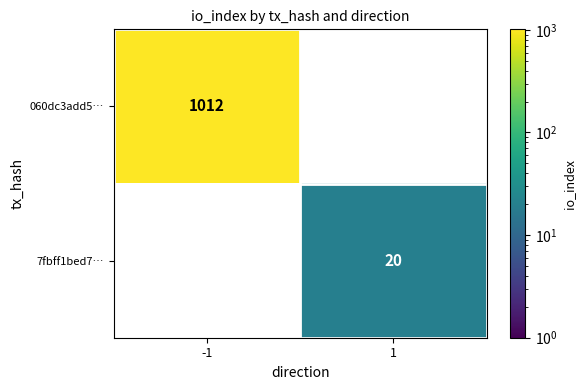

List the labels in order of 7fbff1bed7… value, smallest first.

-1, 1